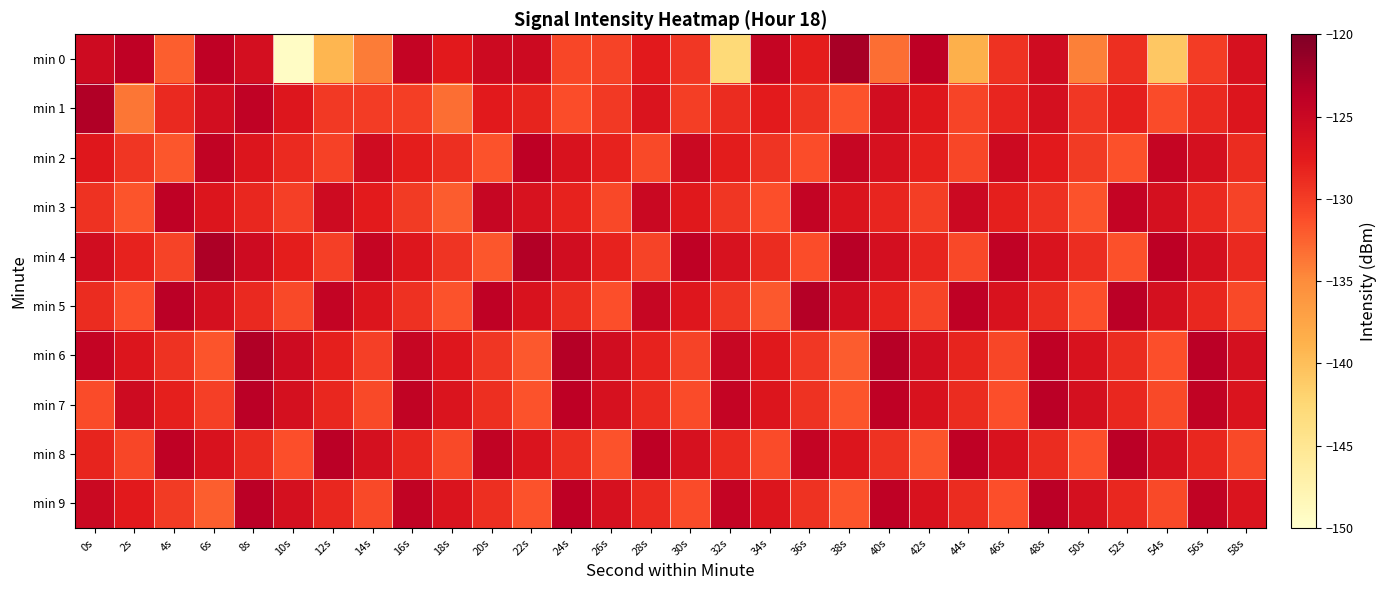

List the series in order of their peak value, lowest first.

min 3, min 2, min 7, min 8, min 9, min 5, min 1, min 6, min 4, min 0